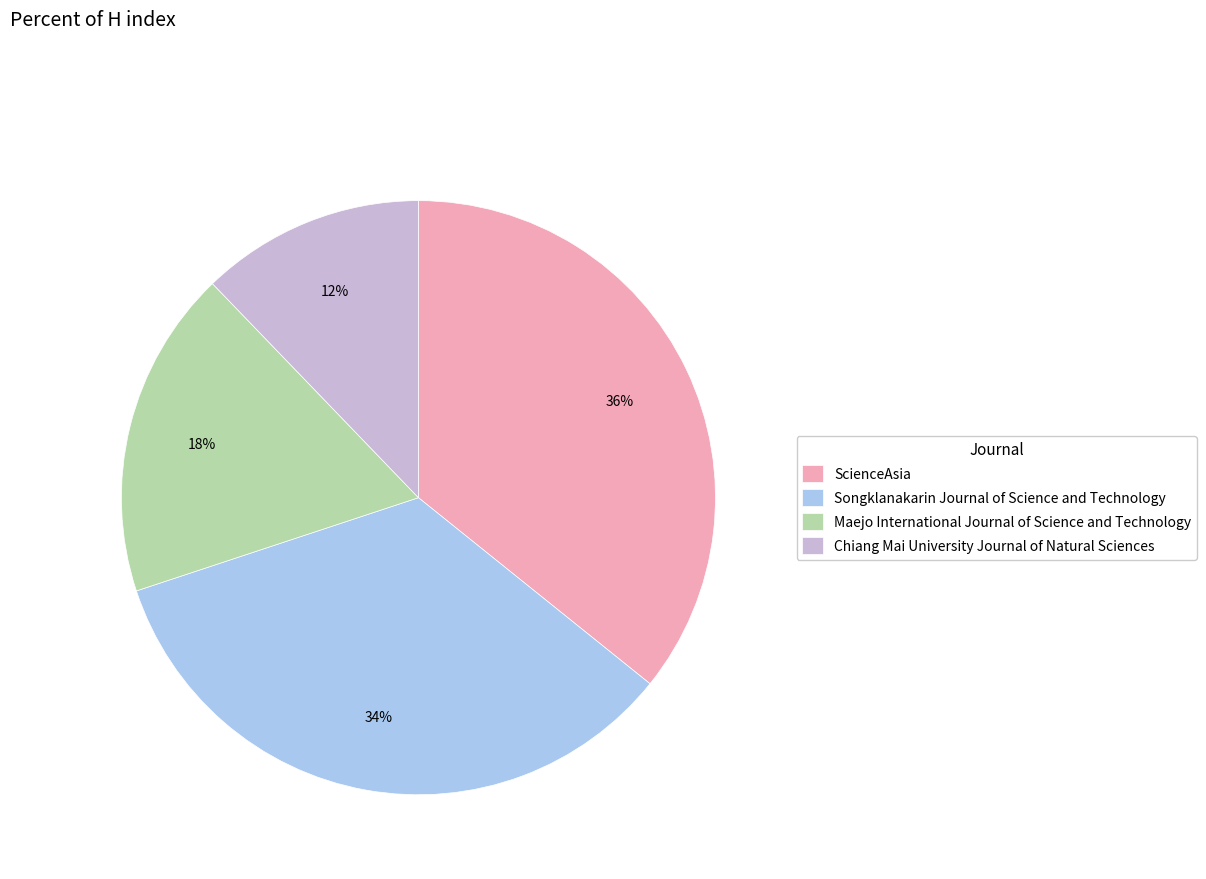

To the nearest percent, what is the combined percentage of Songklanakarin Journal of Science and Technology and ScienceAsia?

70%